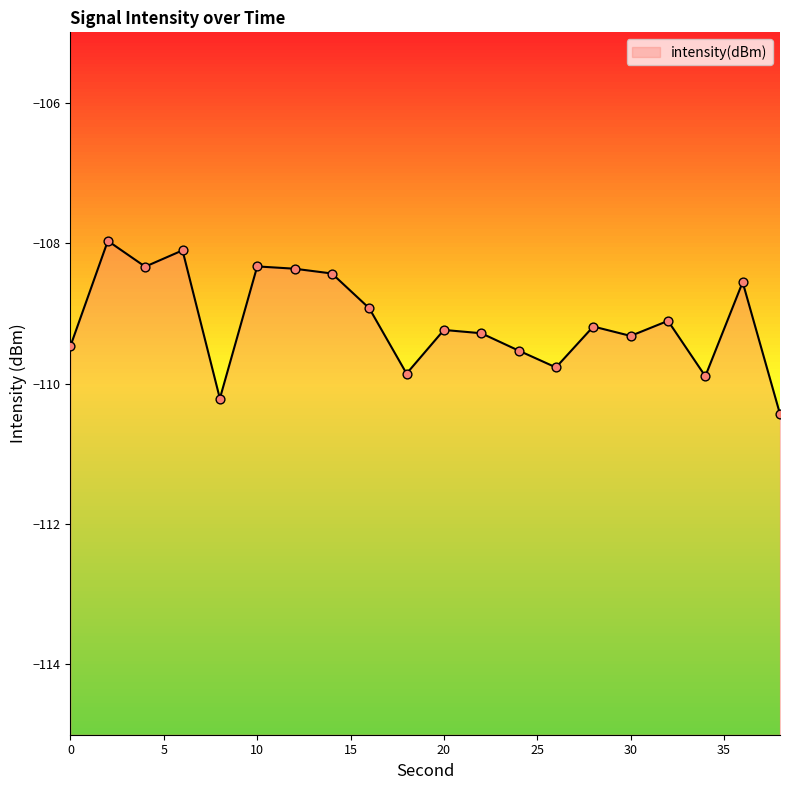

Which has a higher value, 36 or 28?

36